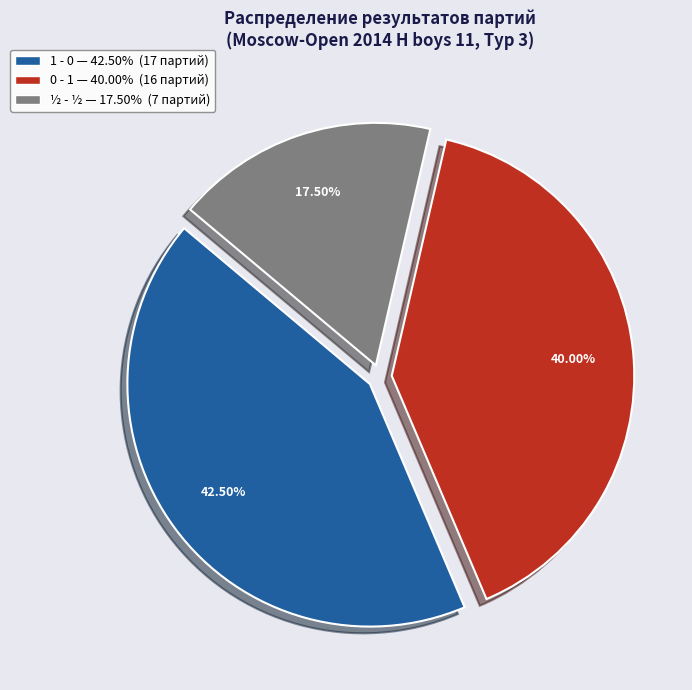

Which slice is the smallest?

½ - ½